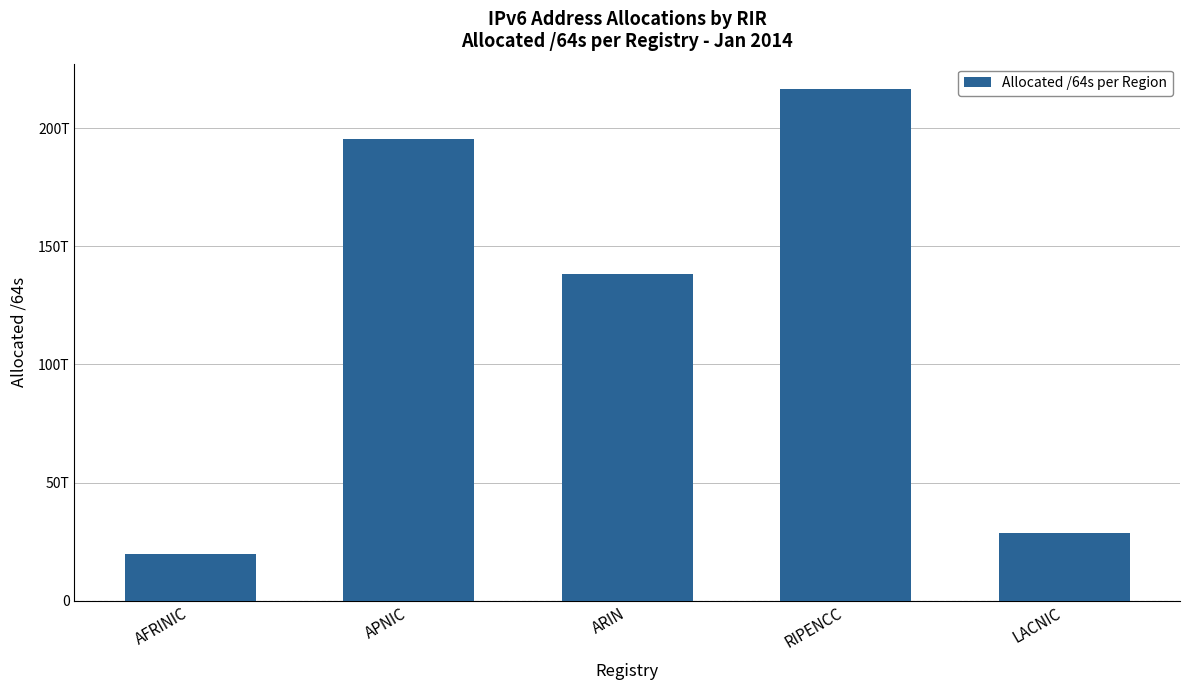

Which label corresponds to the smallest value in the chart?

AFRINIC